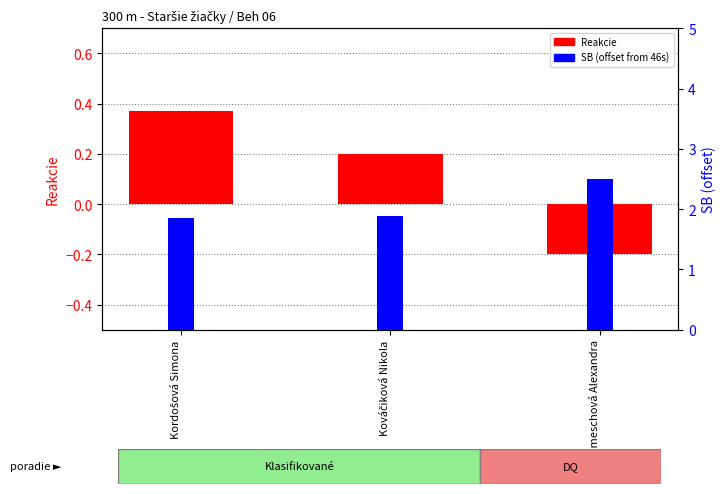

Reading left to right, extract all data points from this chart.

Reakcie: Kordošová Simona=0.4	Kováčiková Nikola=0.2	Kameschová Alexandra=-0.2
SB: Kordošová Simona=1.9	Kováčiková Nikola=1.9	Kameschová Alexandra=2.5